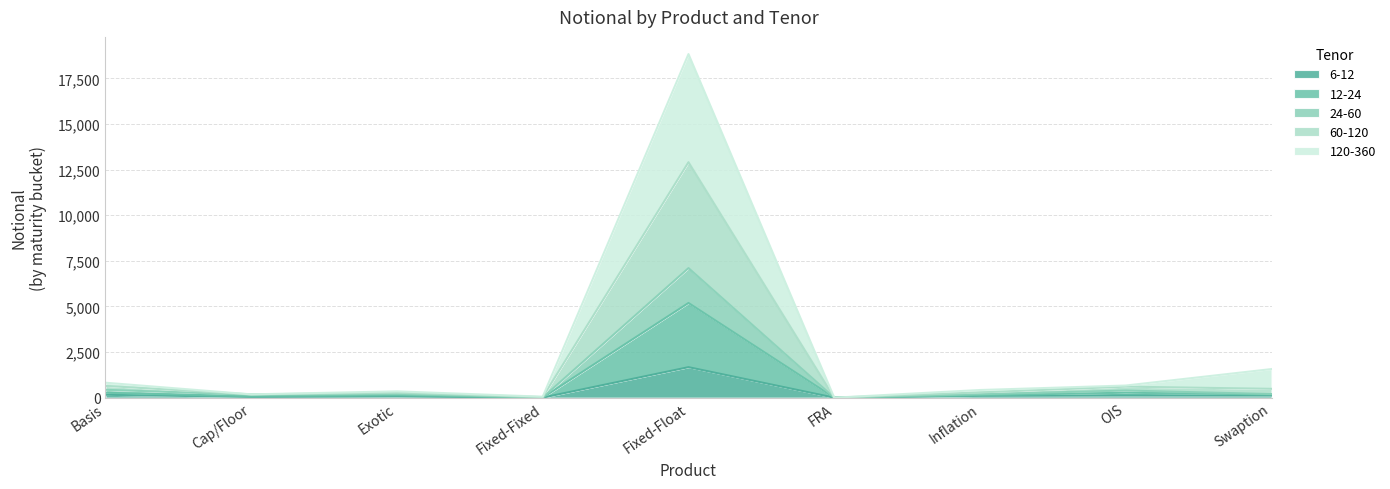

What is the difference between the maximum and second lowest values in the 60-120 series?

12874